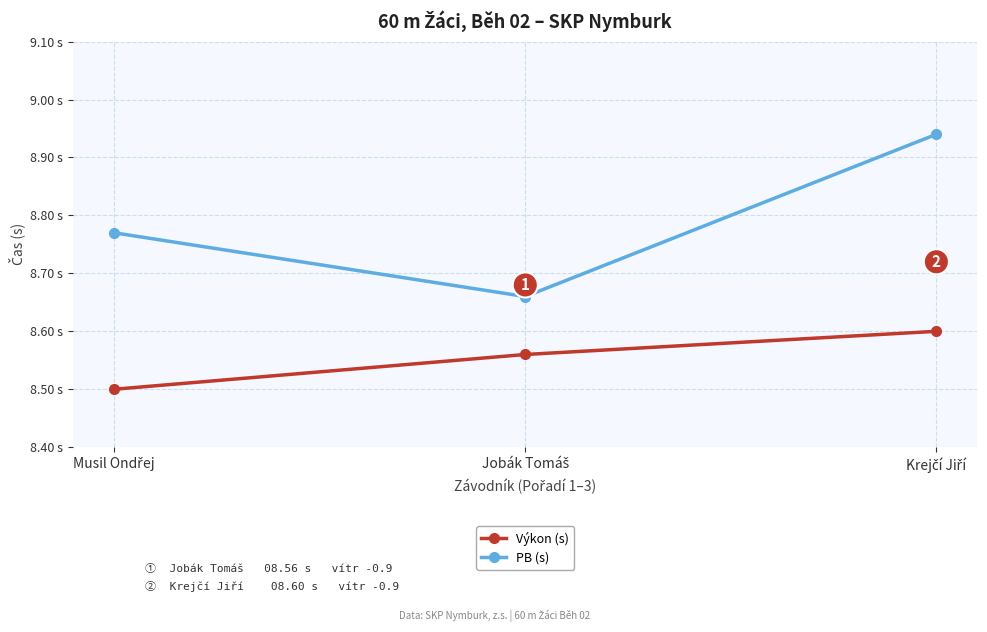

Reading left to right, list all the values displayed in this chart.

Výkon (s): 8.5	8.6	8.6
PB (s): 8.8	8.7	8.9